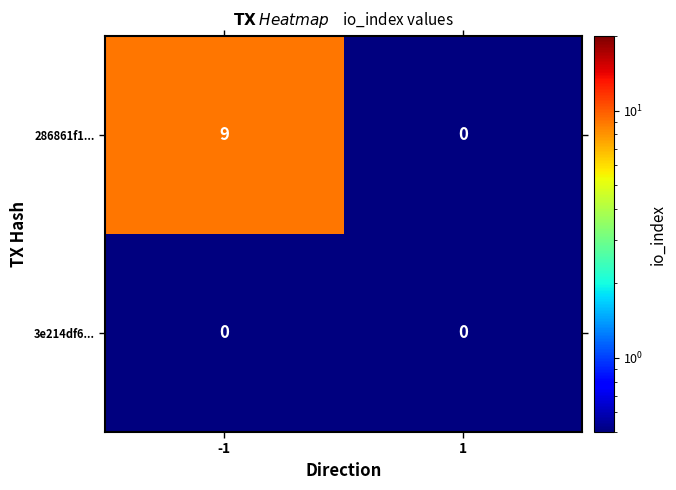

What is the difference between the 286861f1... values at 1 and -1?

9